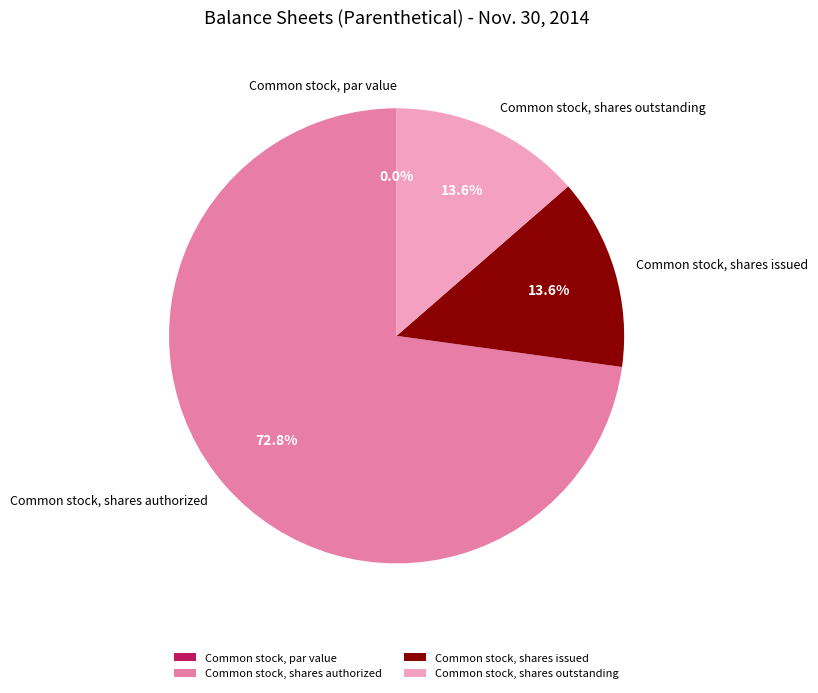

Count the number of slices in the pie.

4